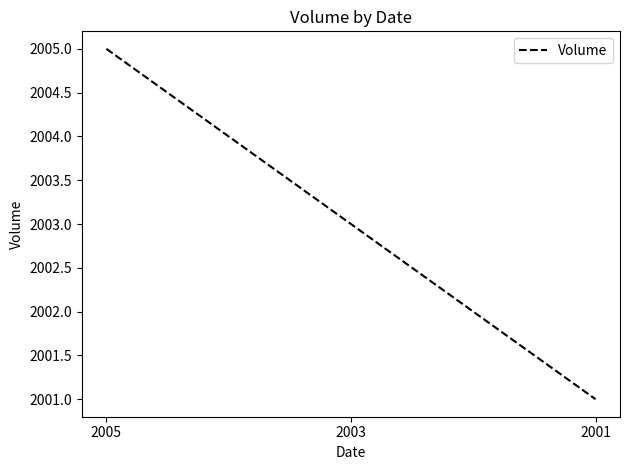

How many values are between 2001 and 2005?

3